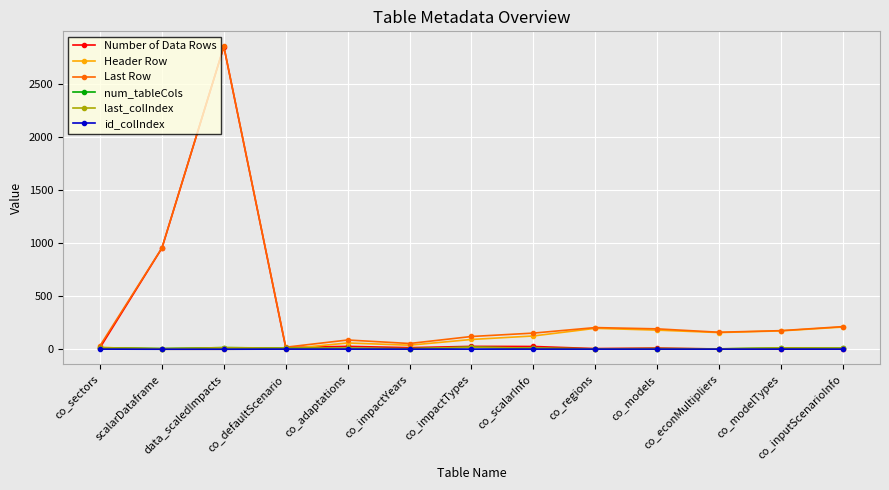

What is the sum of all num_tableCols values?

131